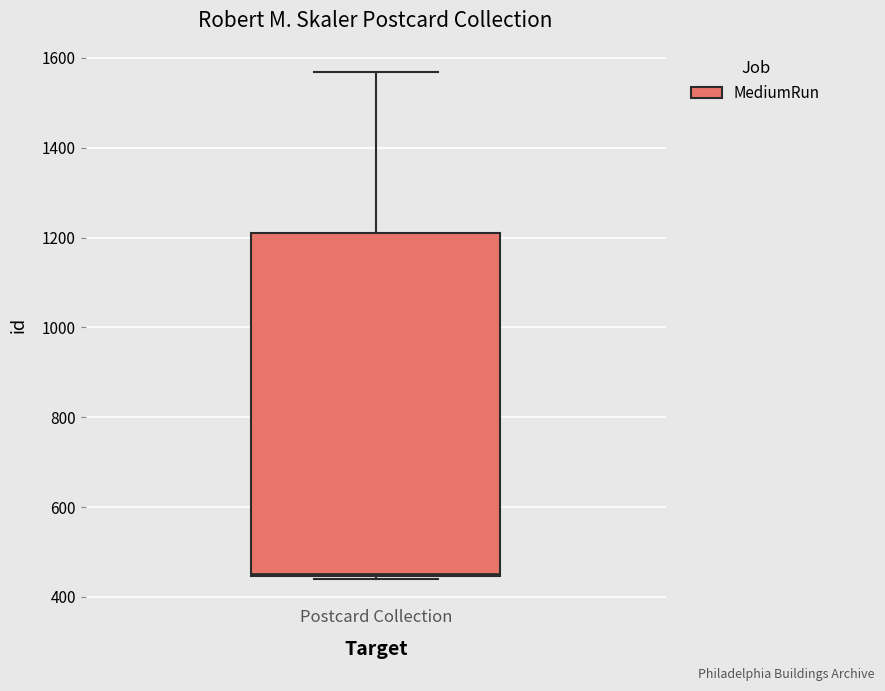

Where is the upper edge of the box for Postcard Collection on the y-axis? The values are not printed on the chart, so give them approximately, as read against the axis.

1200